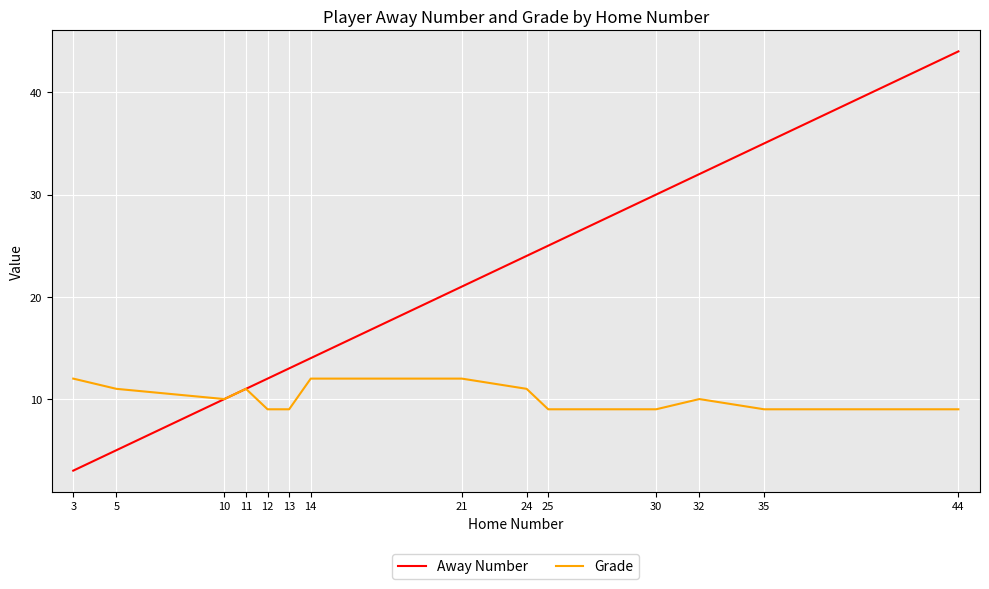

The value of Away Number at 30 is 20. True or false?

False